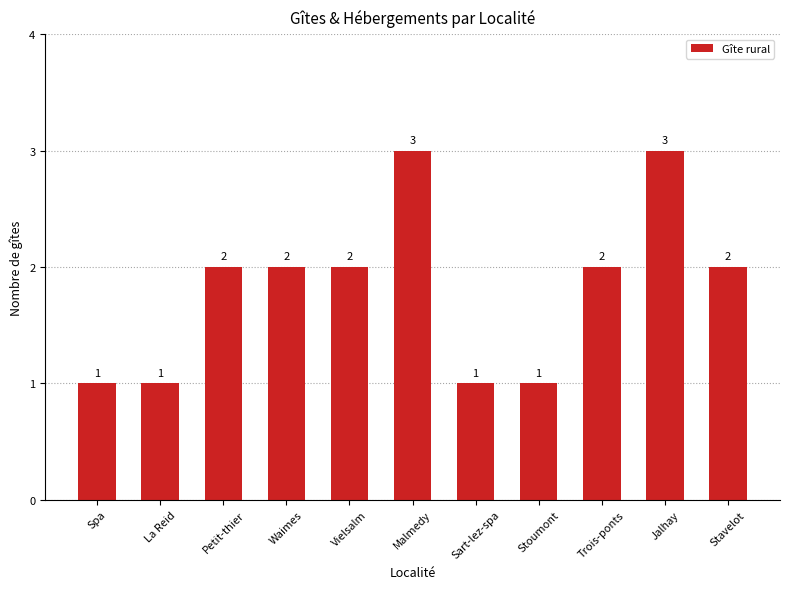

What is the sum of all values?

20